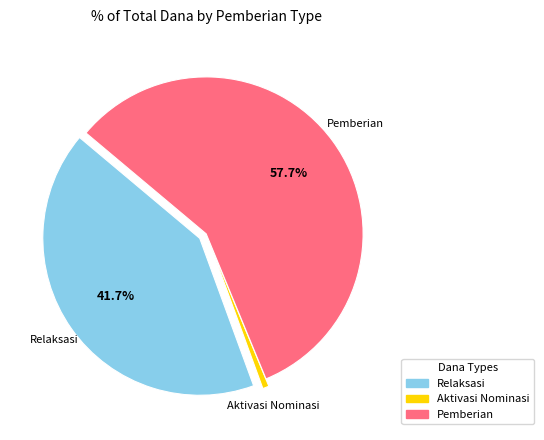

Is there any slice that represents more than half of the pie?

Yes